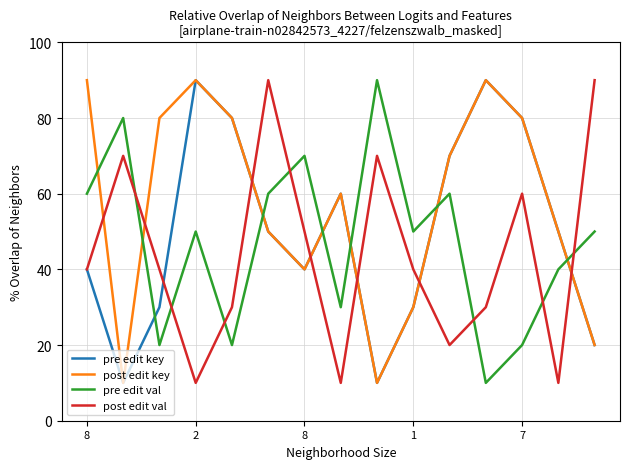

Is this an area chart (filled region under the line)?

No